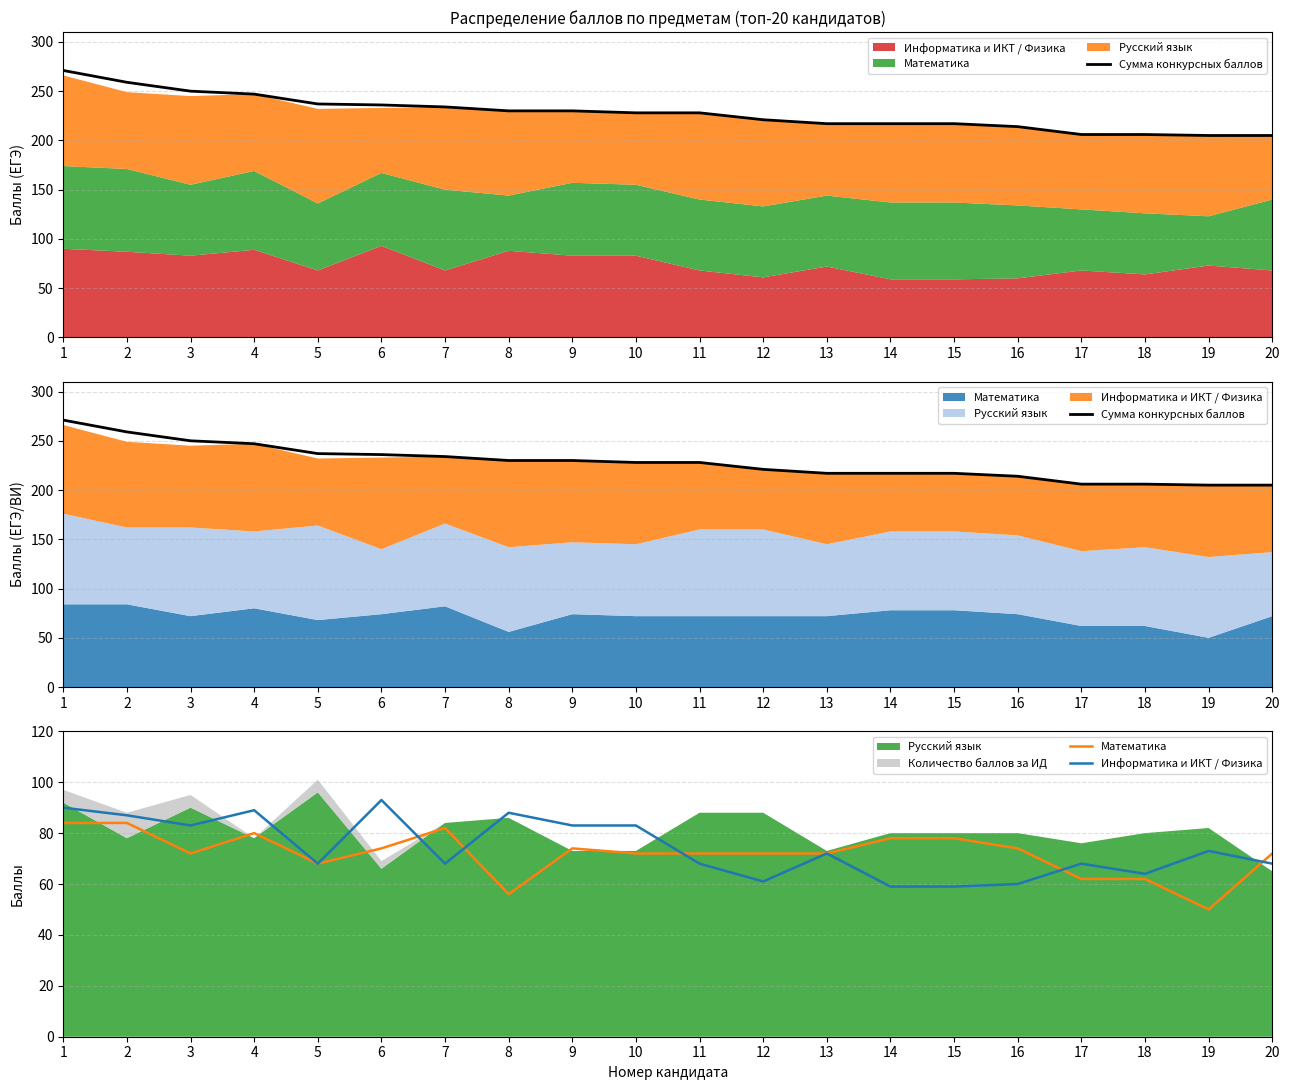

The value of Информатика и ИКТ / Физика at 2 is 87. True or false?

True